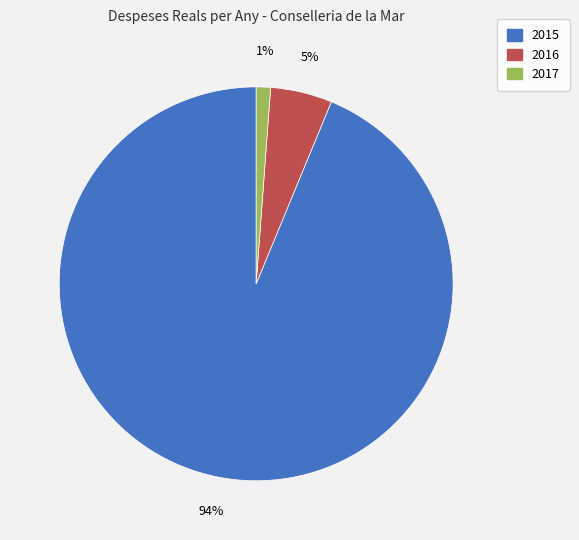

Is the sum of 2016 and 2017 greater than half?

No